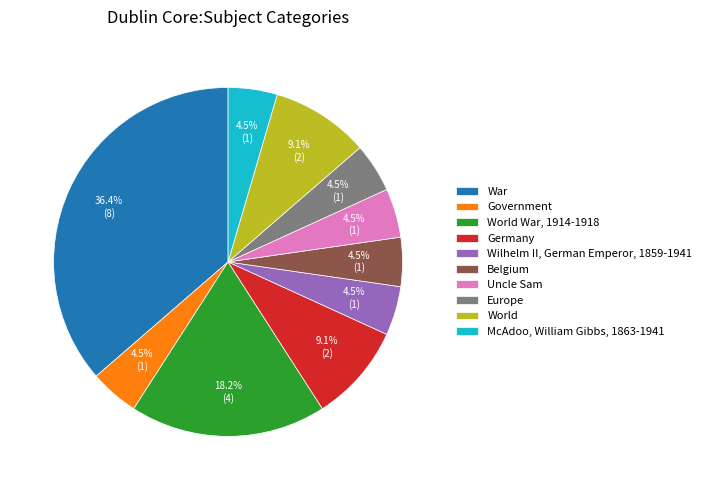

What is the largest slice in the pie chart?

War